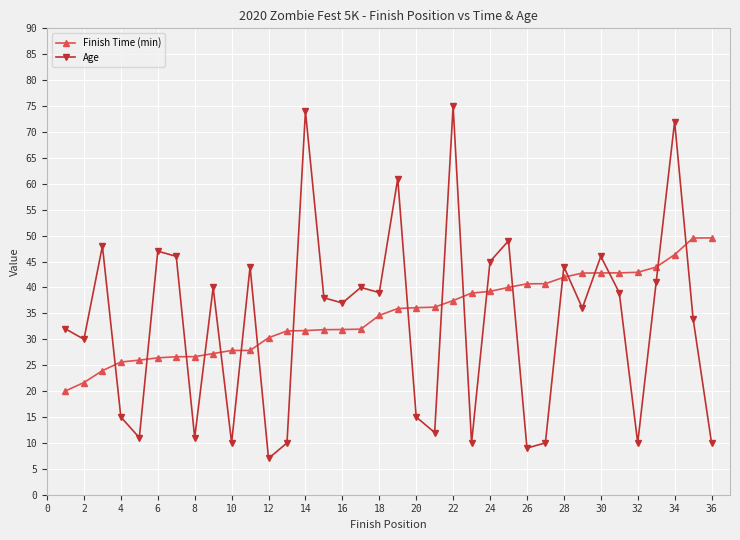

What is the smallest value displayed?

7.0